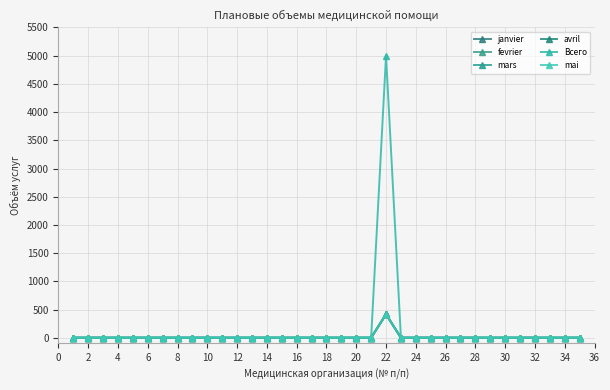

Does the chart have visible grid lines?

Yes